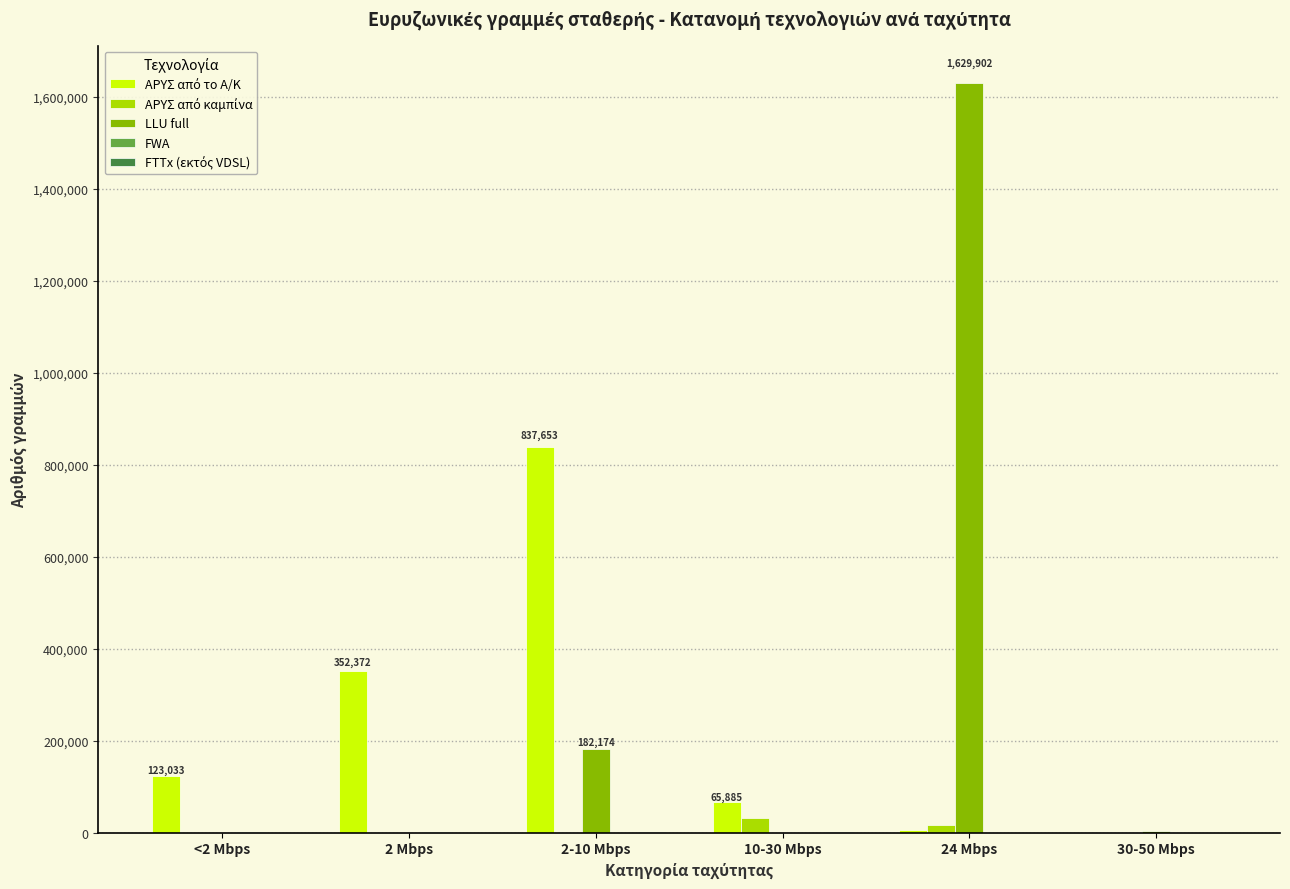

What is the maximum value shown in the chart?

1629902